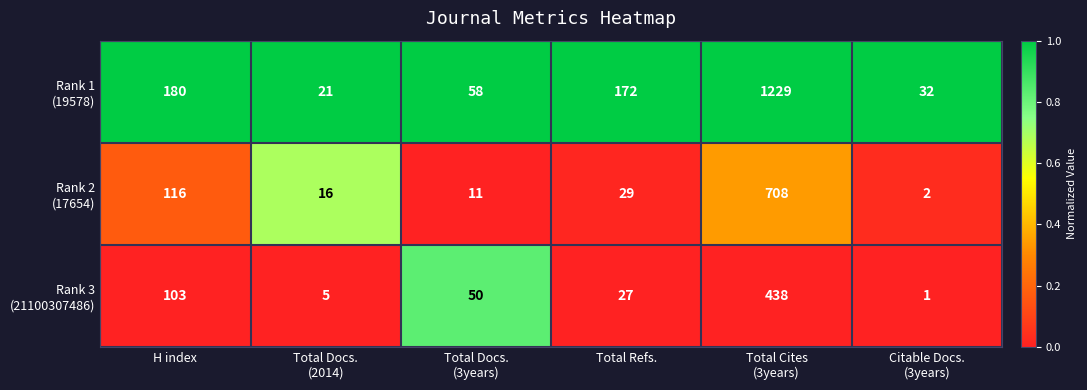

What is the greatest value displayed?

1229